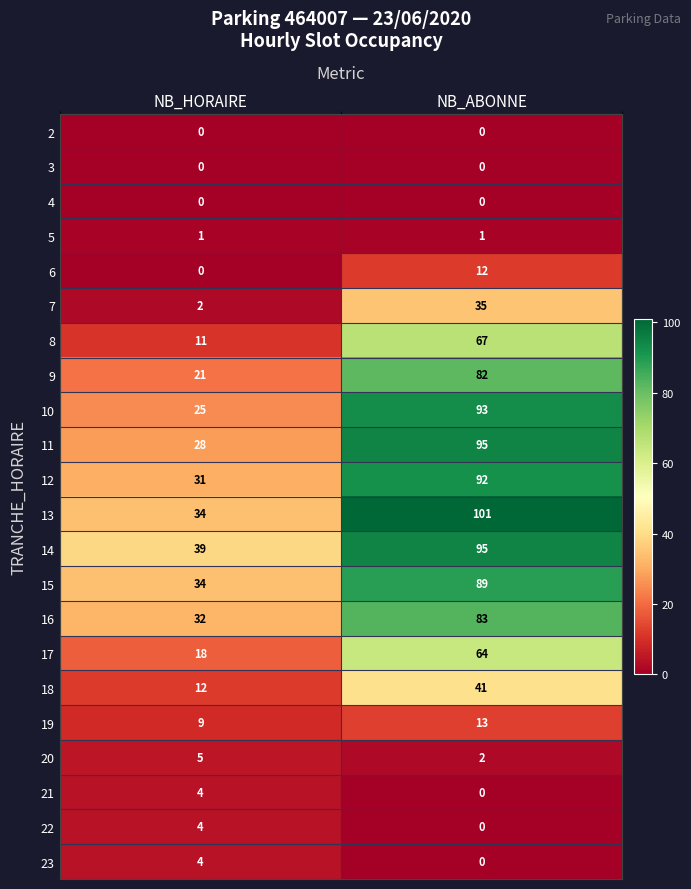

What is the difference between the maximum and minimum values in the 9 series?

61